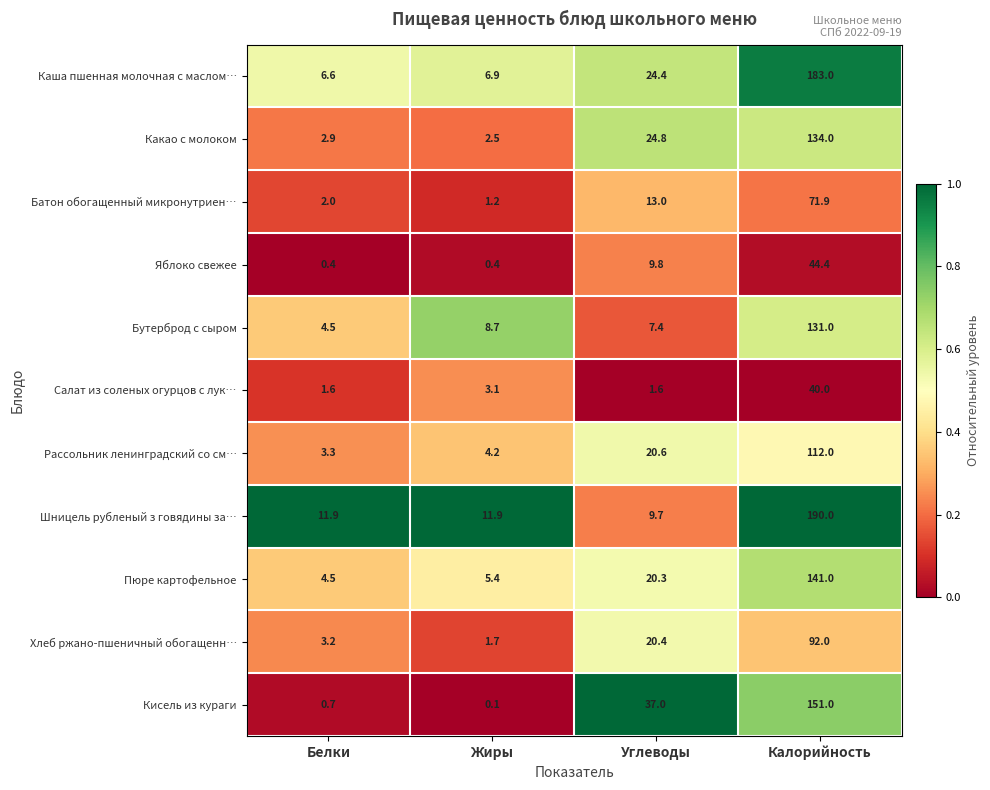

How many distinct data groups are displayed?

11